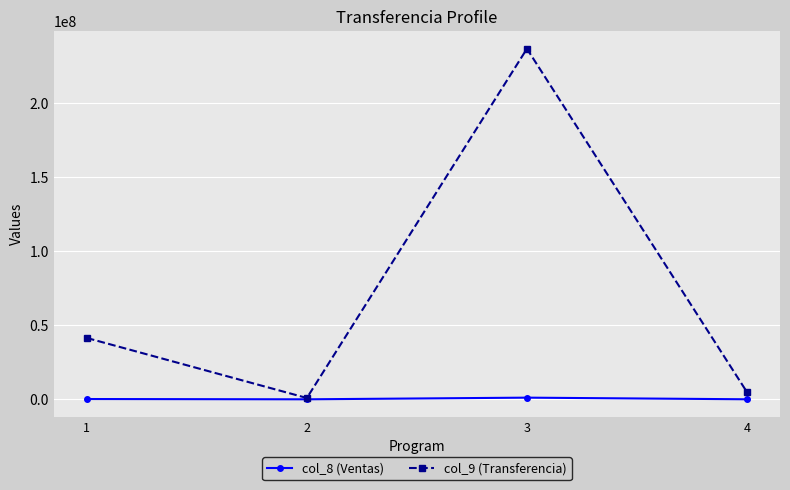

Does the chart have visible grid lines?

Yes